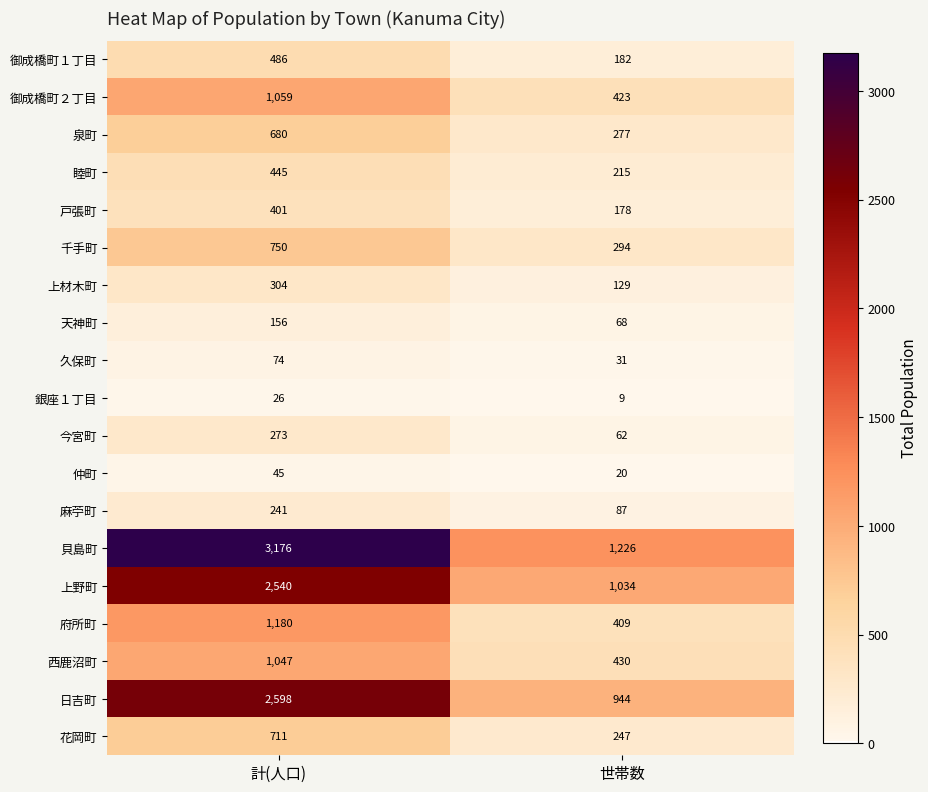

What is the maximum value for 戸張町?

401